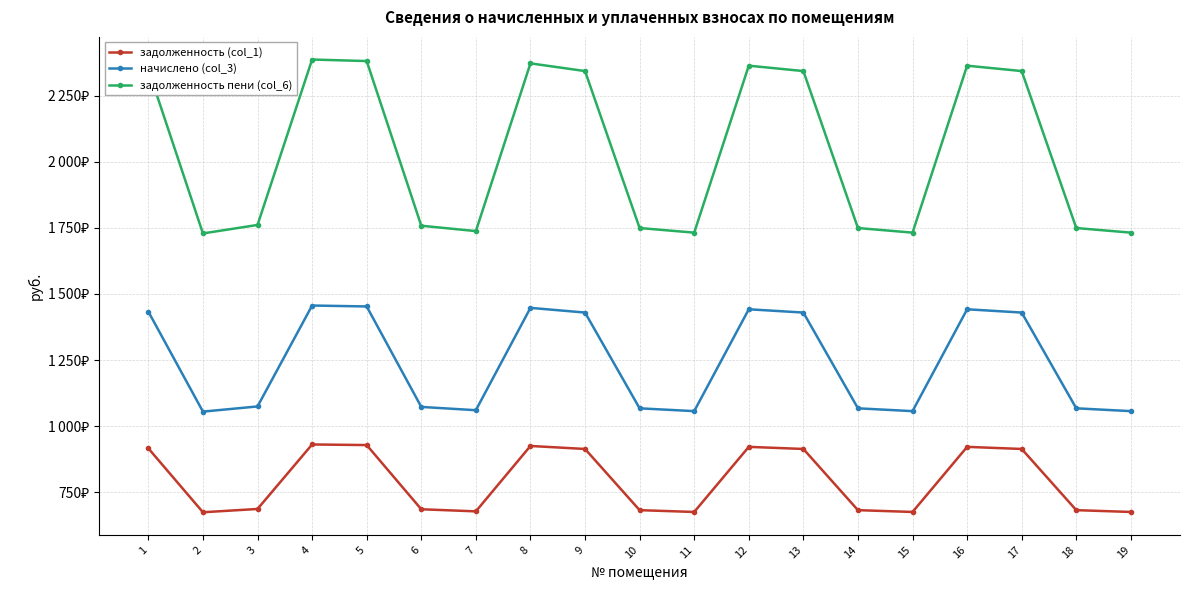

True or false: задолженность (col_1) and начислено (col_3) cross at least once.

False